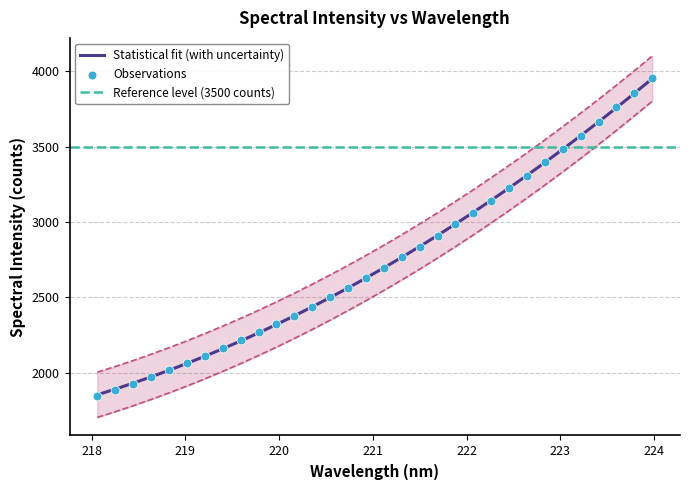

Between 223.9802 and 220.5444, which is larger?

223.9802